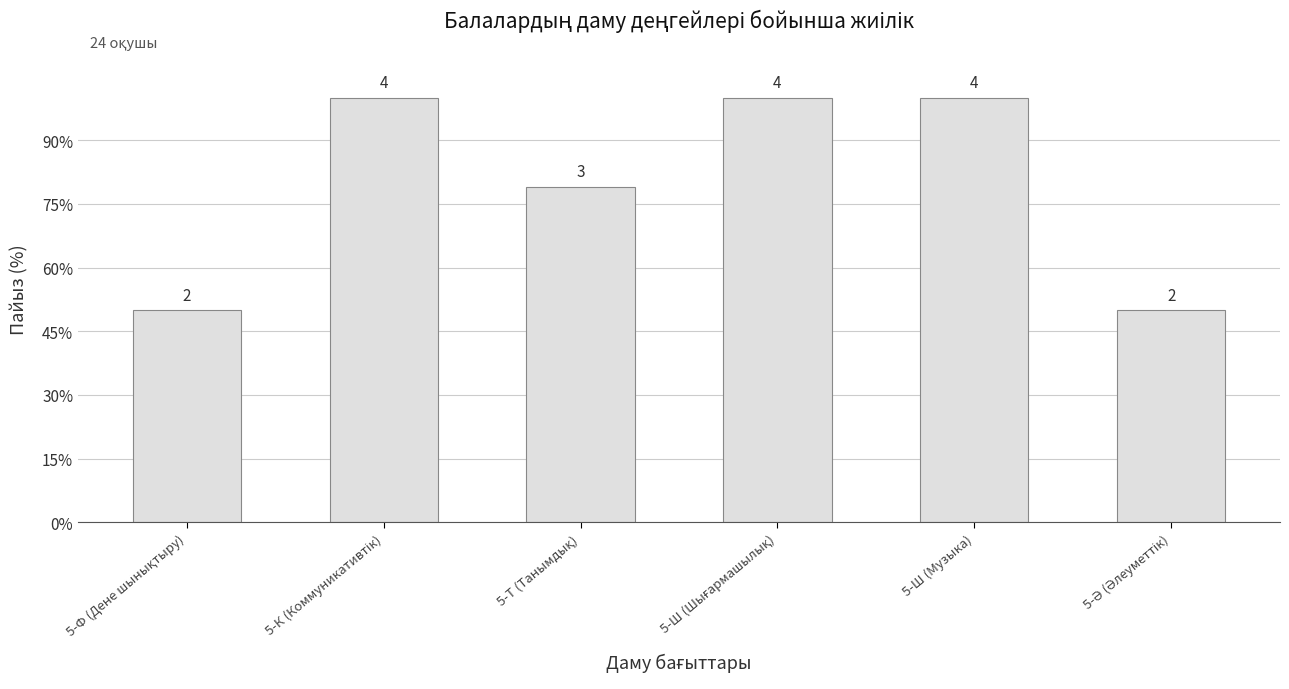

Is it true that the value at 5-Ш (Шығармашылық) is 155?

False